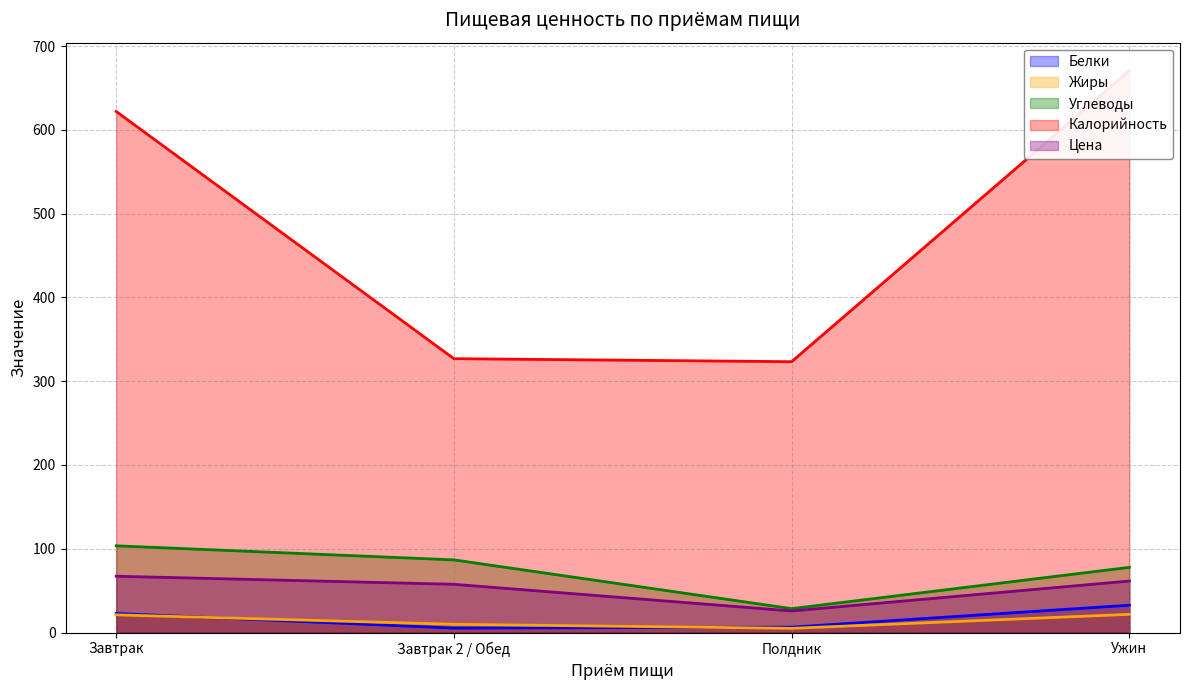

True or false: Калорийность and Цена cross at least once.

False